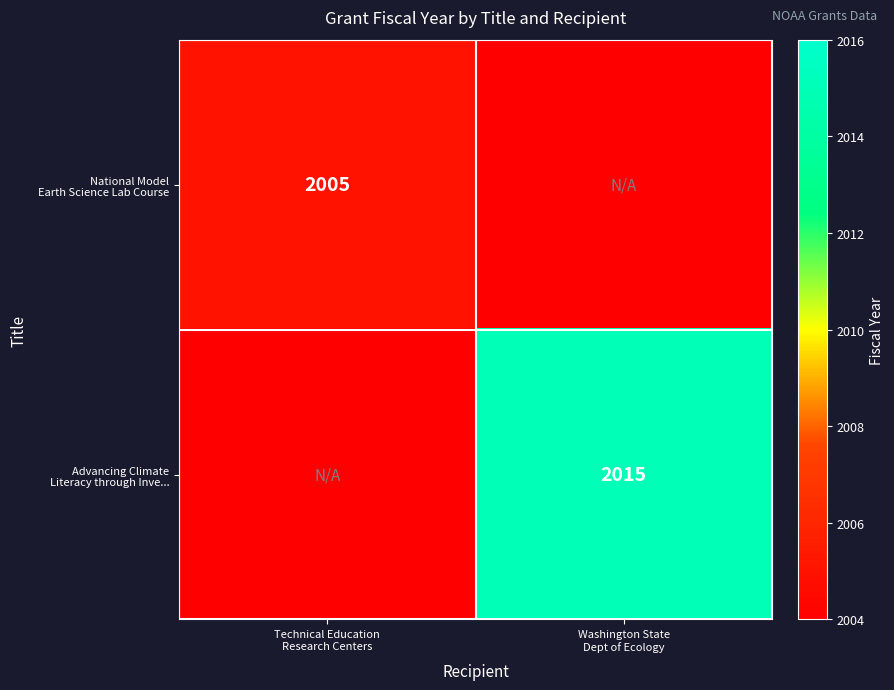

What is the average value of the Advancing Climate Literacy through Inve... series?

1008